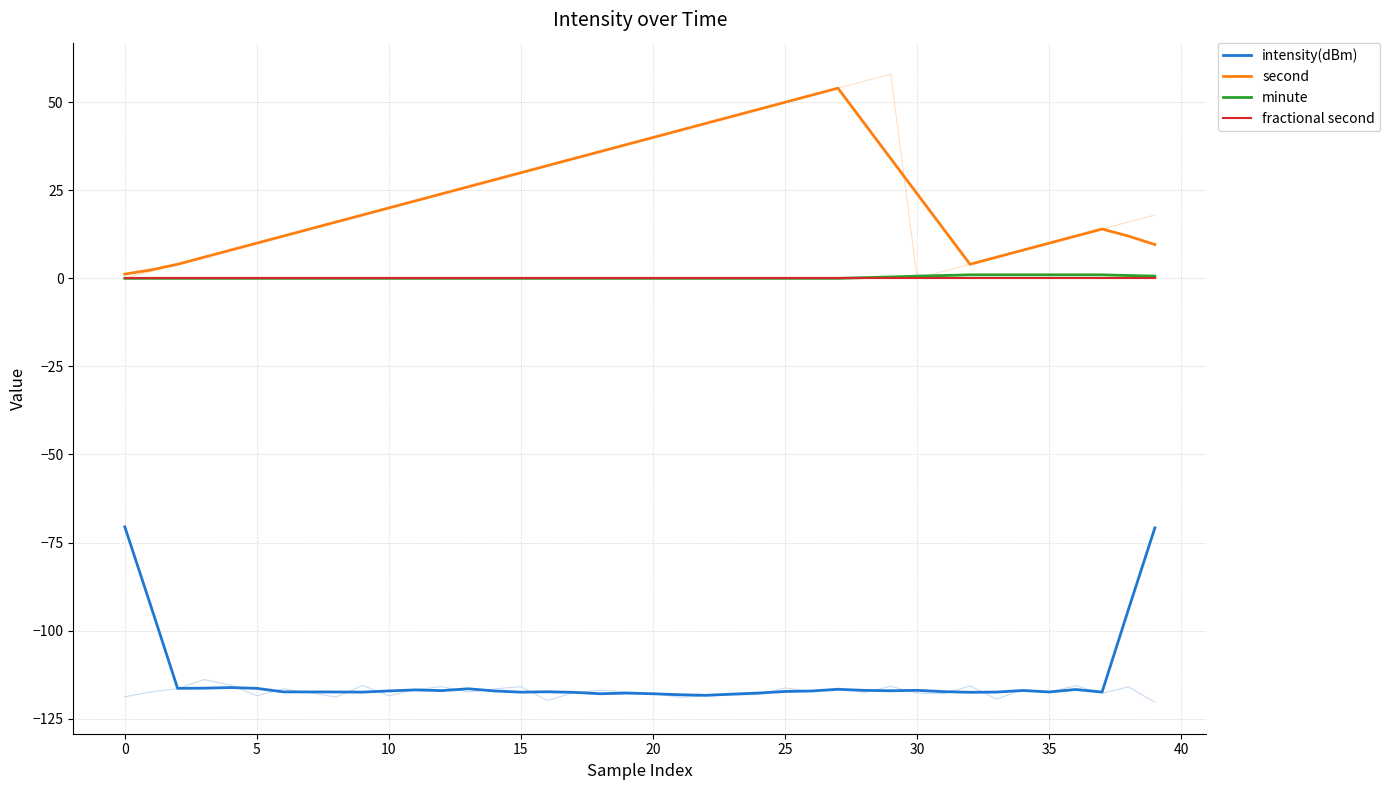

At 28, list the series in order from largest to smallest.

second, minute, fractional second, intensity(dBm)